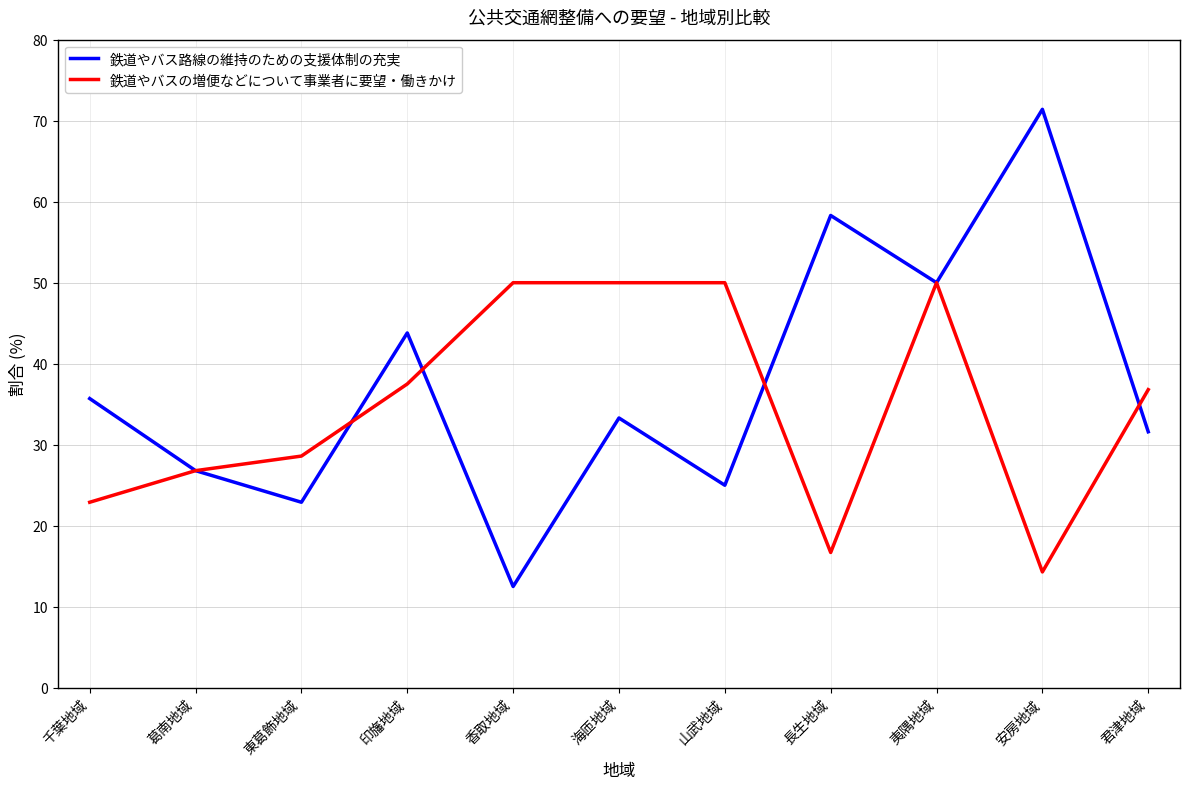

How many values in the 鉄道やバス路線の維持のための支援体制の充実 series are below 33?

5